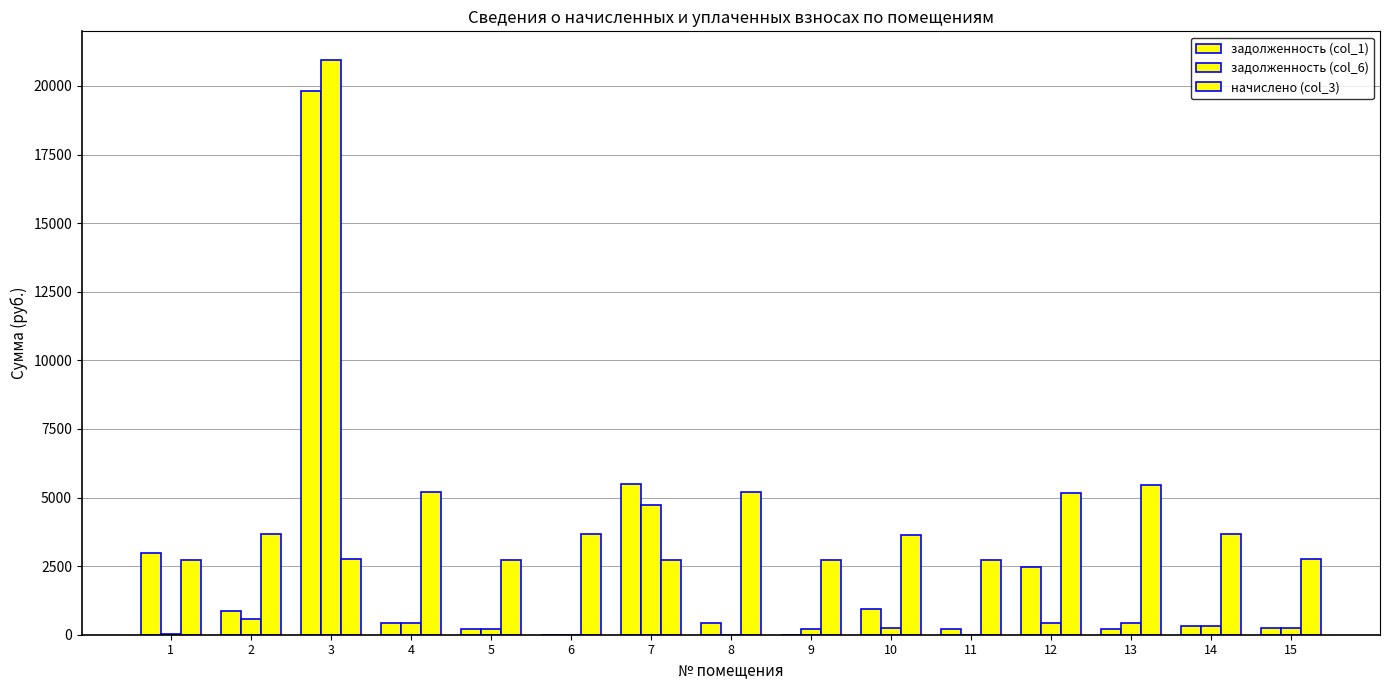

Are the bars horizontal?

No